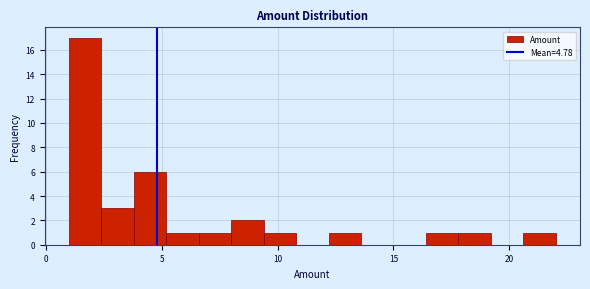

Around what value on the x-axis is the tallest bar? Give the approximate position of its centre, as read against the axis.

1.5